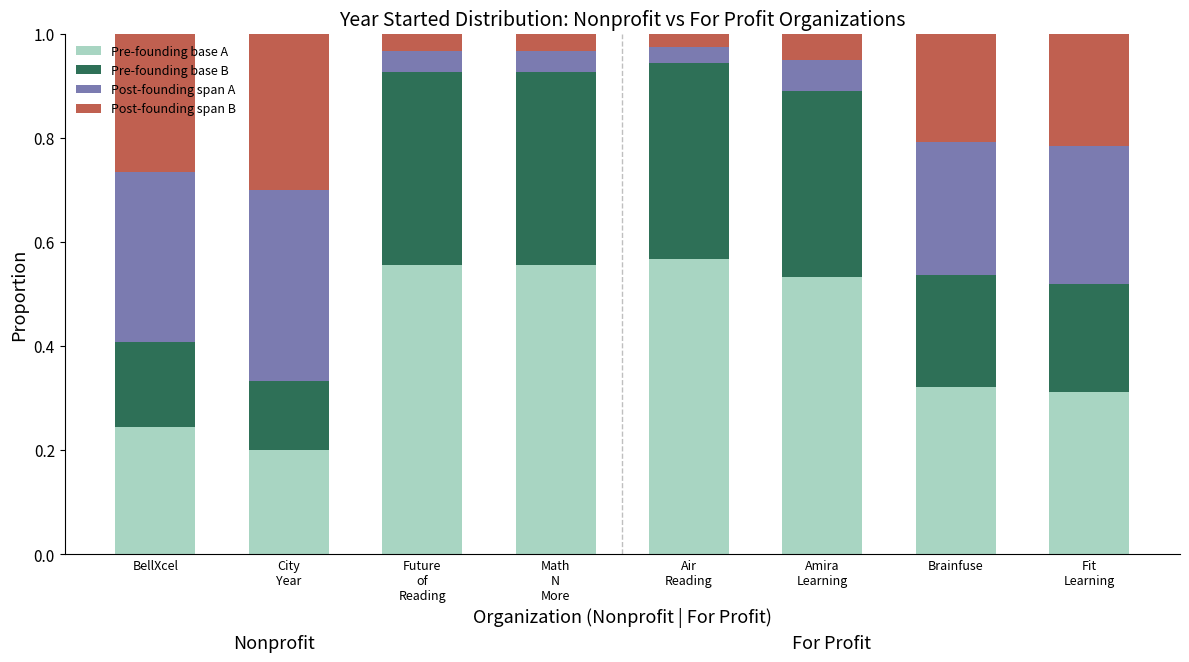

Count the number of categories in the chart.

8